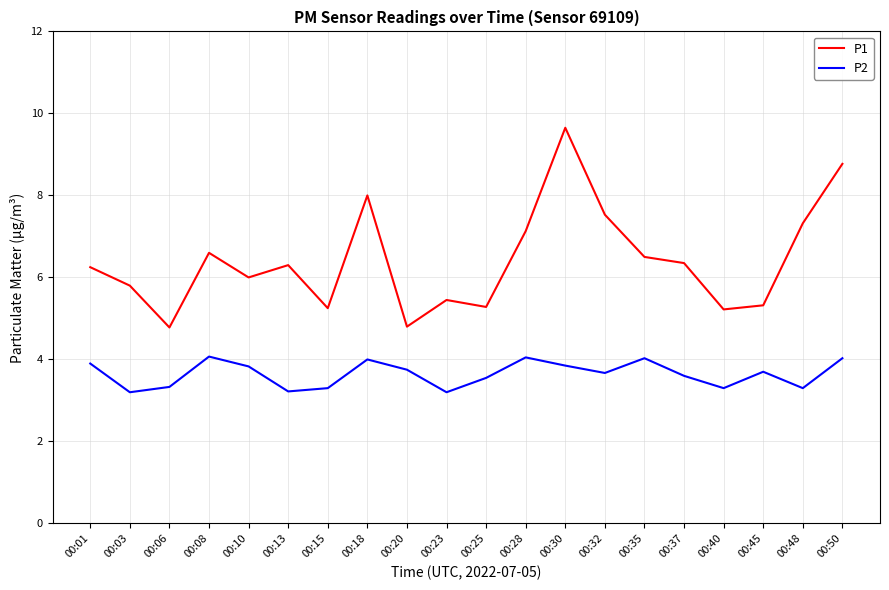

Which series has the largest total across all categories?

P1